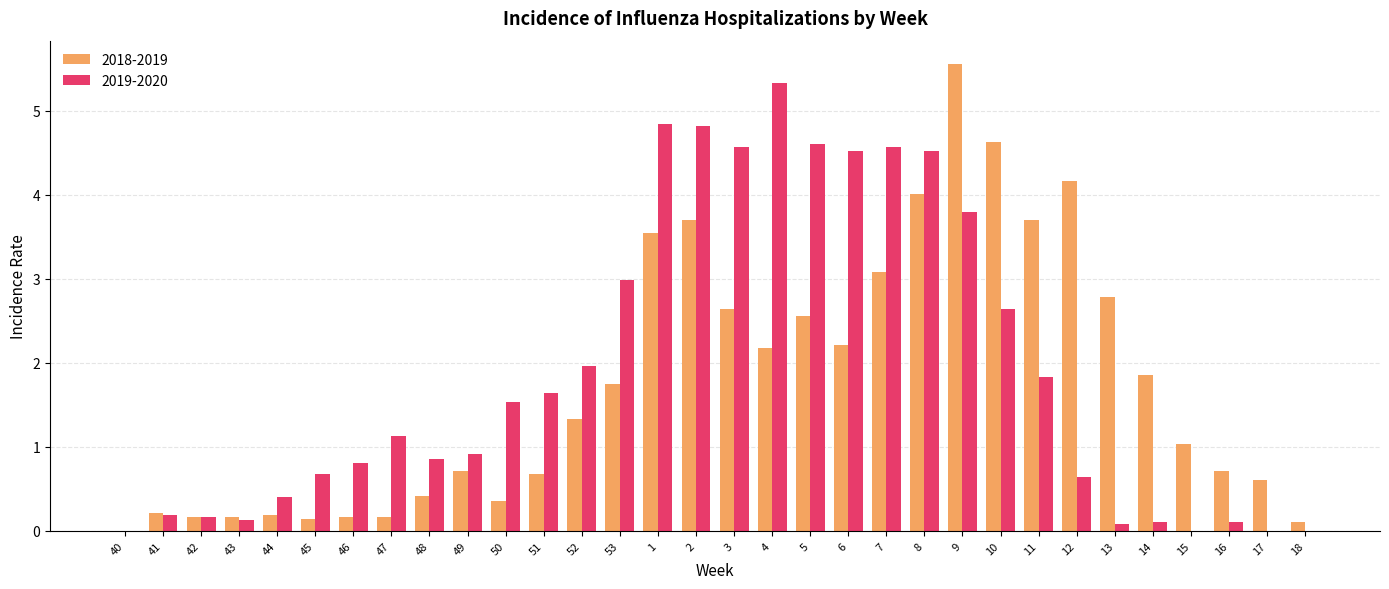

At which category is the sum across all series the highest?

9